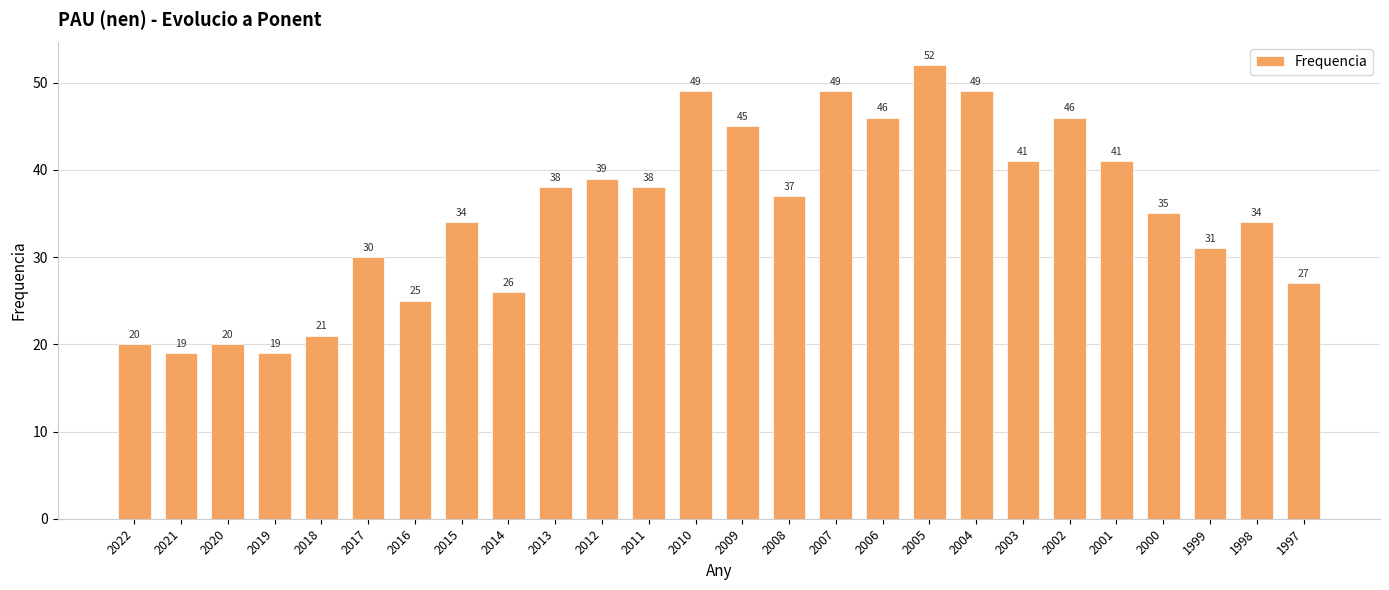

At which label does the data first exceed 37?

2013